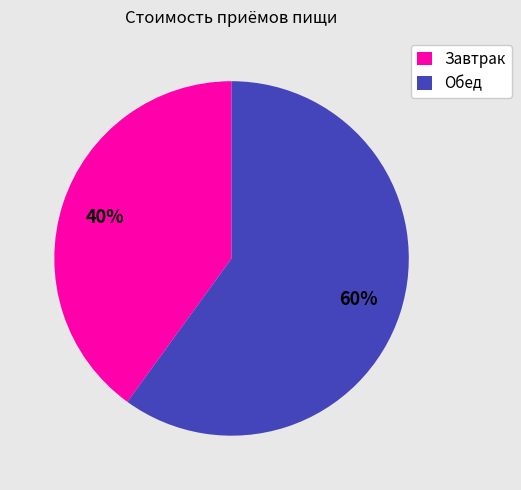

Does any single category account for the majority?

Yes